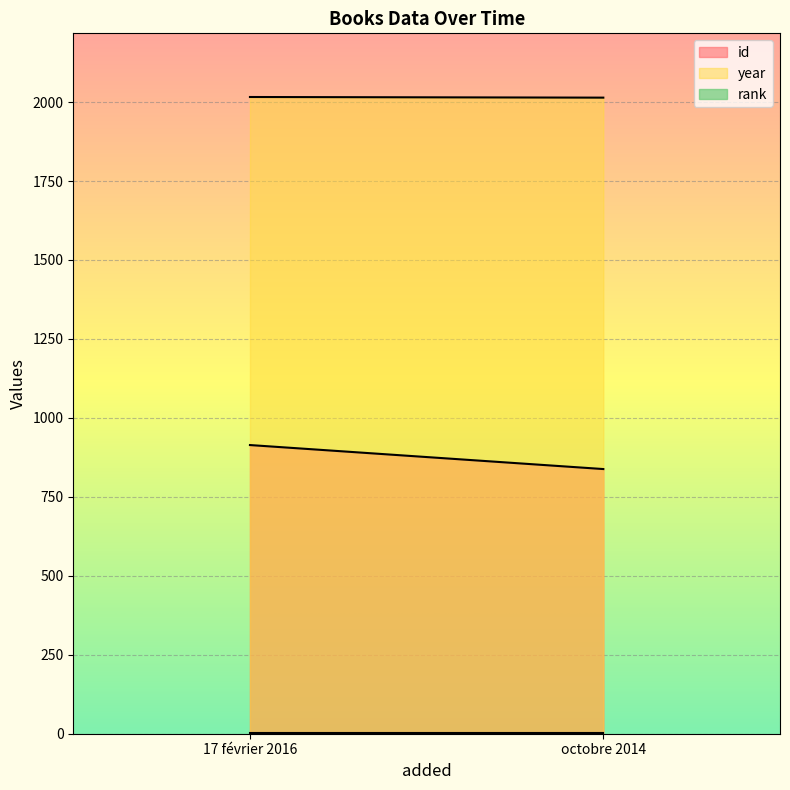

How many data points in id are less than 914?

1